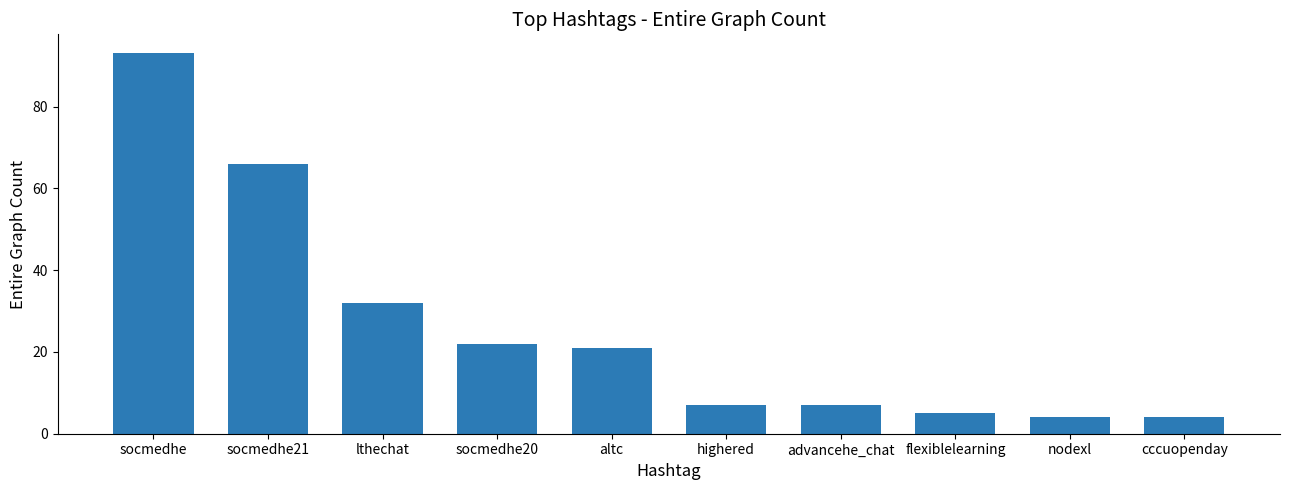

The chart shows a value of 7 at highered. True or false?

True